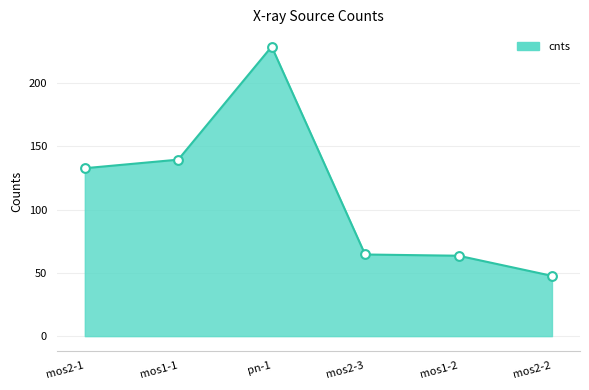

Approximately how many times larger is the value at pn-1 compared to mos1-2?

3.6